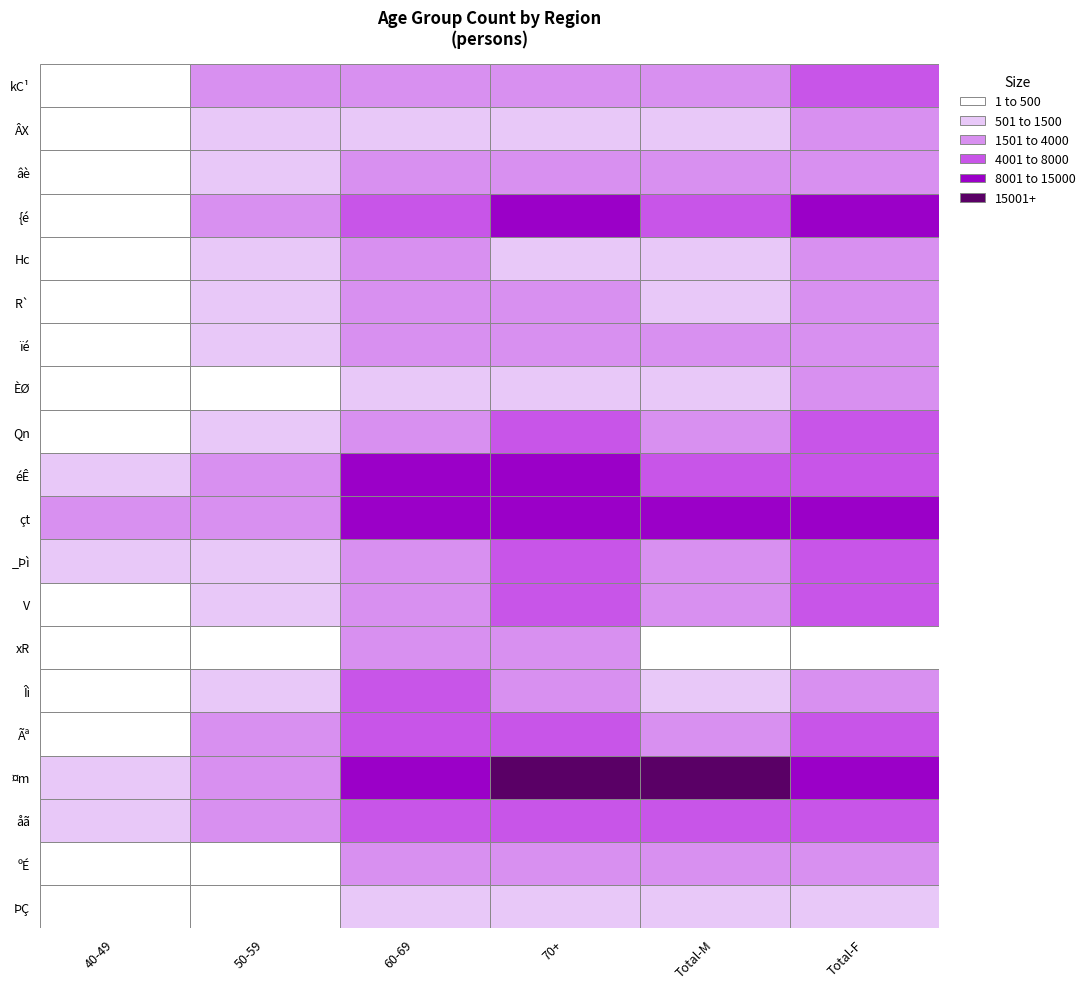

The Qn series shows 2106 at Total-M. True or false?

True